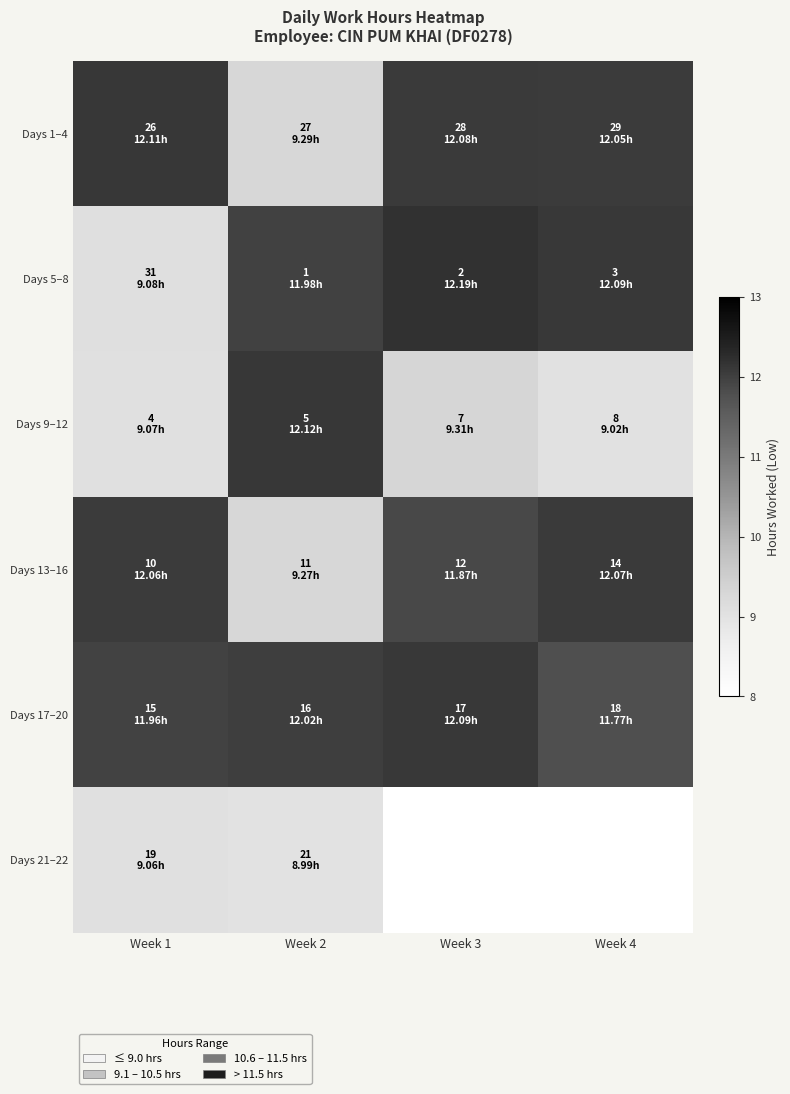

At which label does Days 17–20 reach its minimum?

Week 4